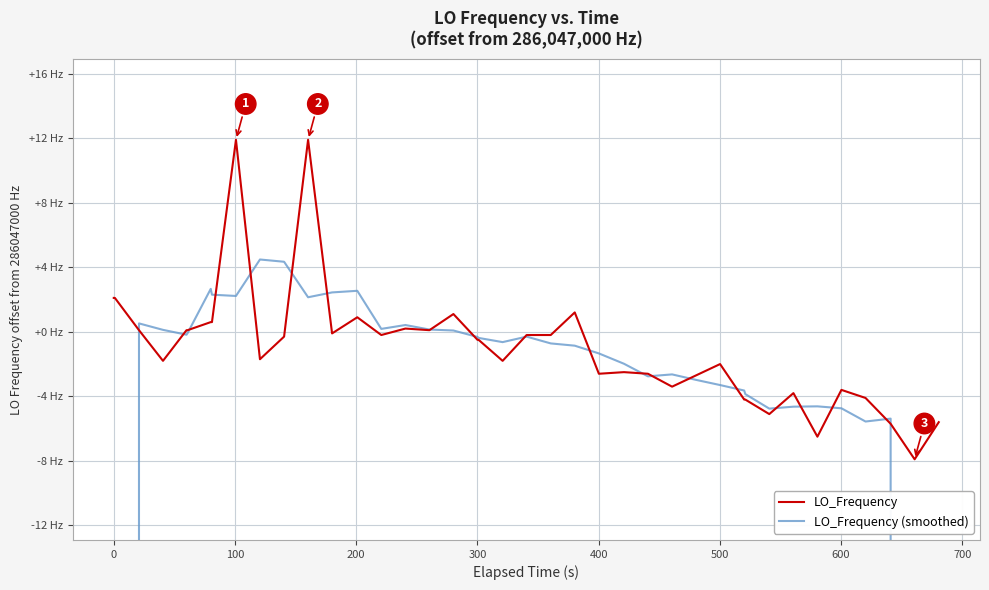

What is the value of the LO_Frequency (smoothed) point at the 10th from the left?

286047004.5